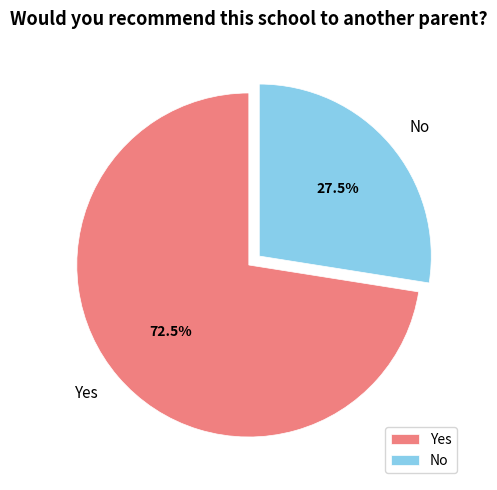

Is Yes the majority of the pie?

Yes